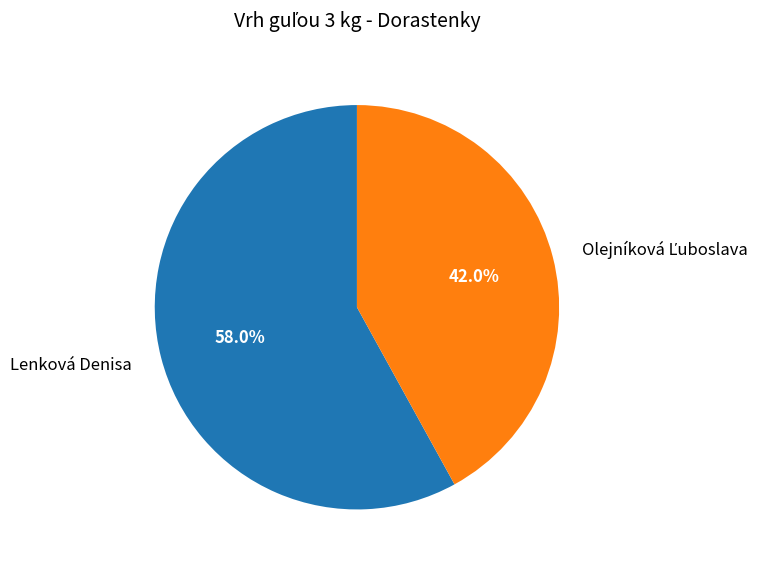

Is there any slice that represents more than half of the pie?

Yes